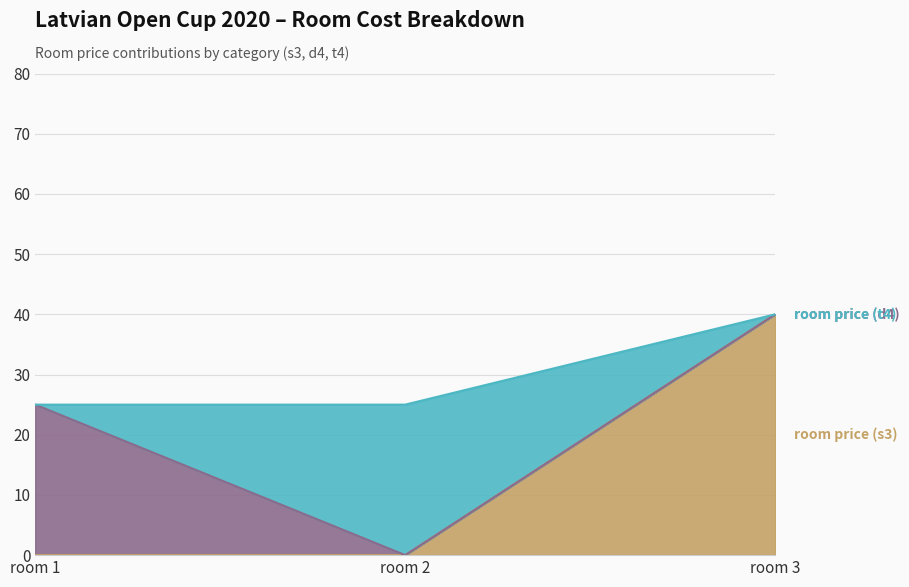

Does the chart have visible grid lines?

Yes